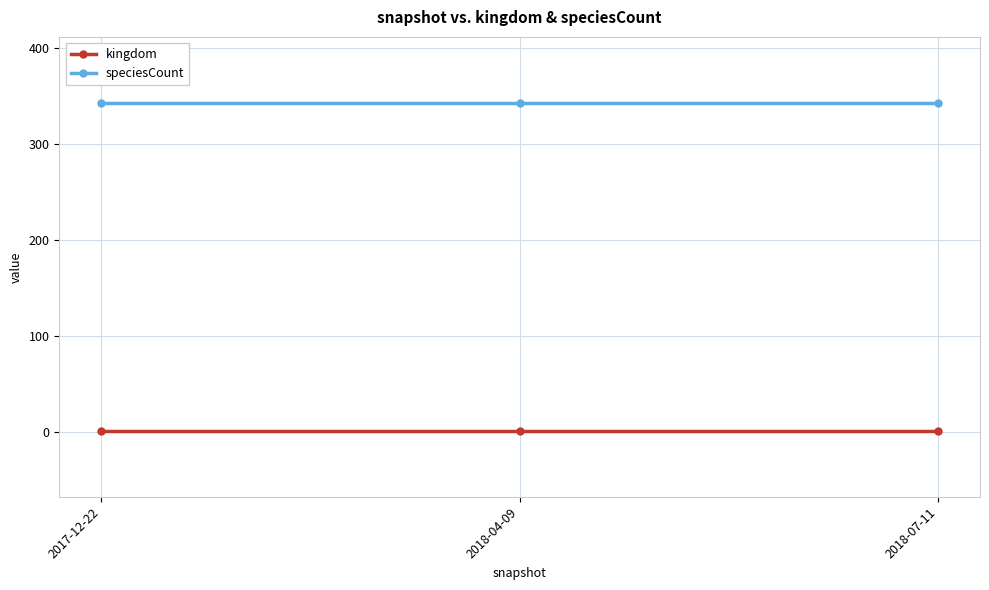

What is the minimum value shown in the chart?

1